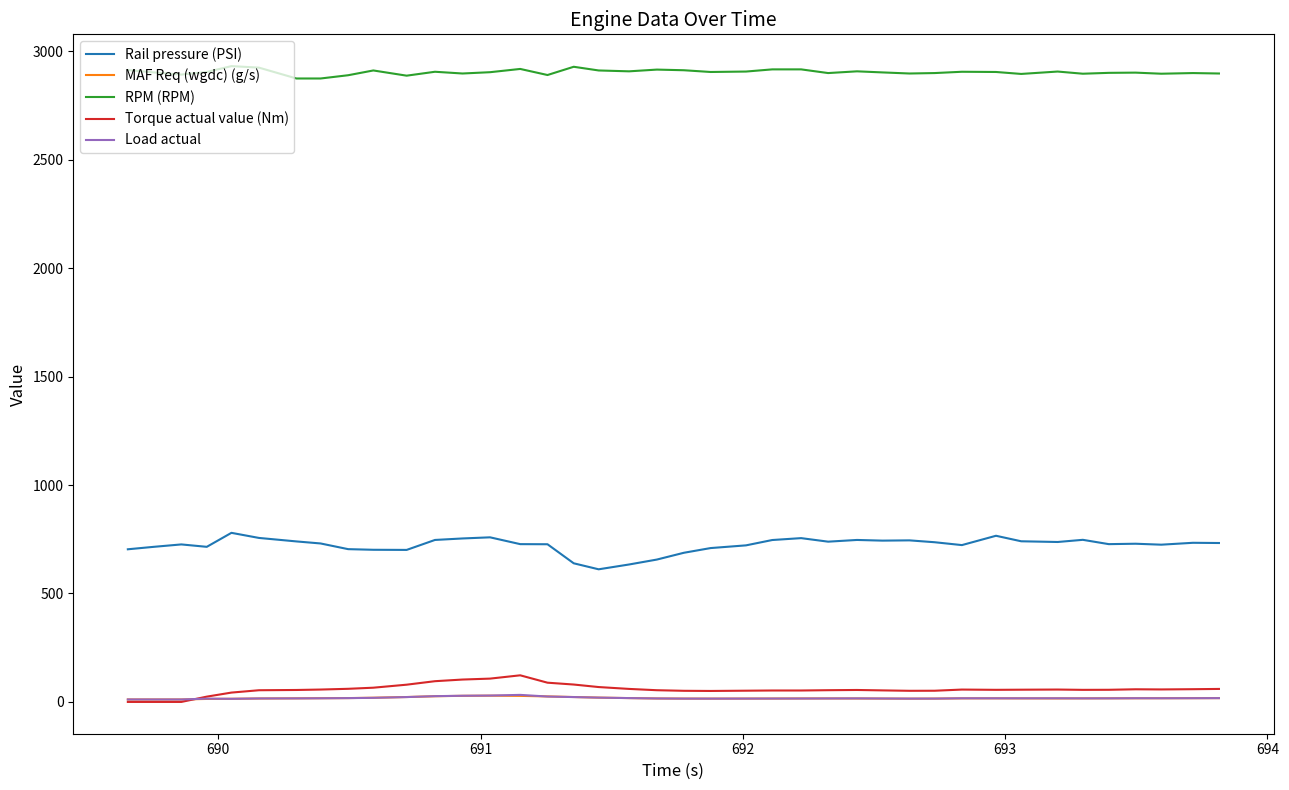

What are all the series names shown in the legend?

Rail pressure (PSI), MAF Req (wgdc) (g/s), RPM (RPM), Torque actual value (Nm), Load actual